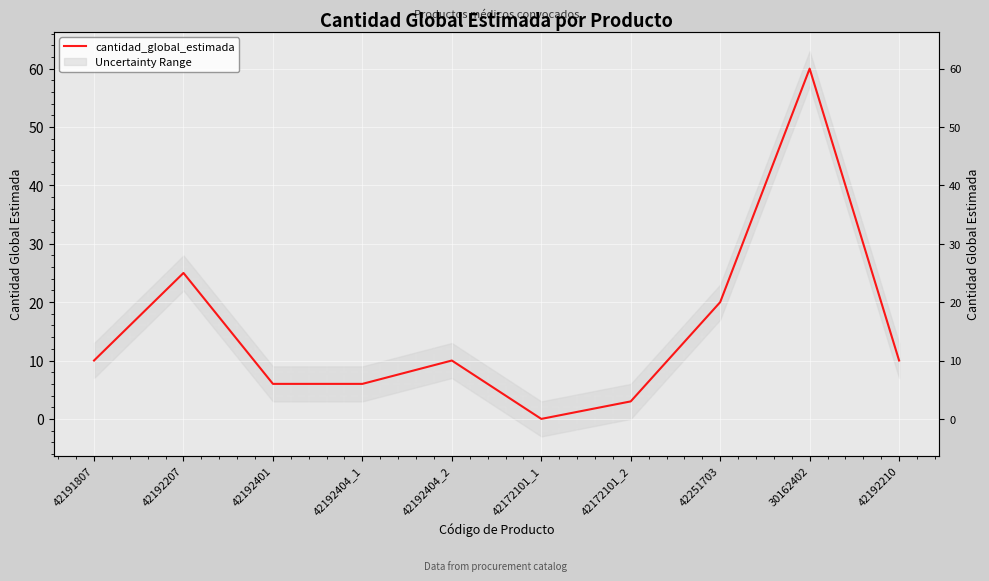

How many series are shown in this chart?

1